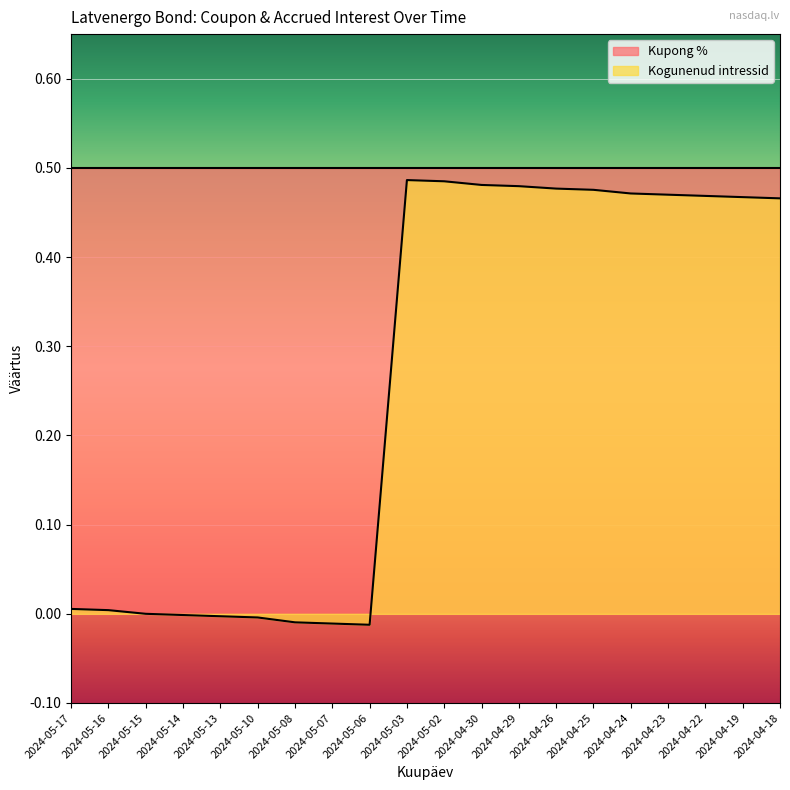

How many data points are less than 0?

6